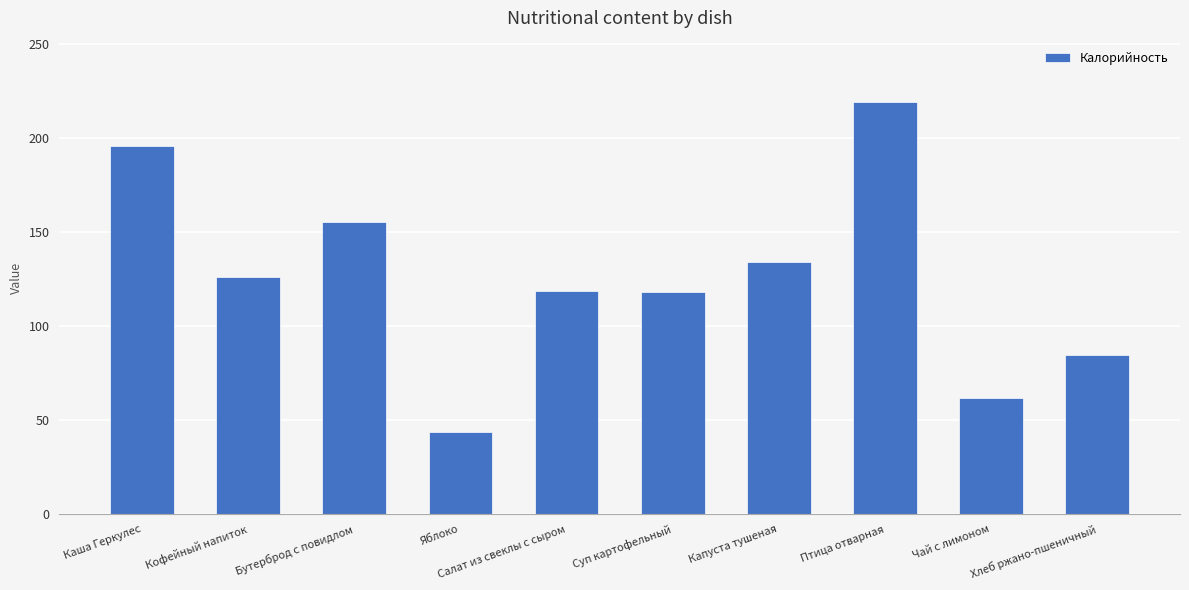

What is the label of the 8th bar from the right?

Бутерброд с повидлом